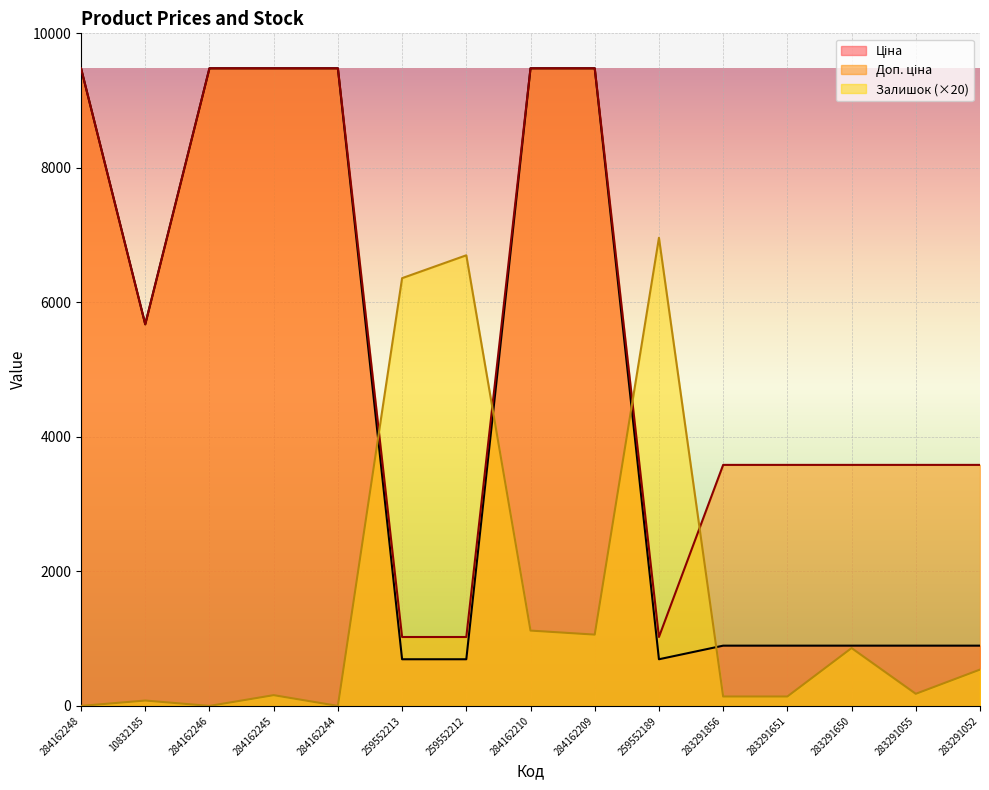

True or false: Доп. ціна and Залишок intersect in this chart.

True